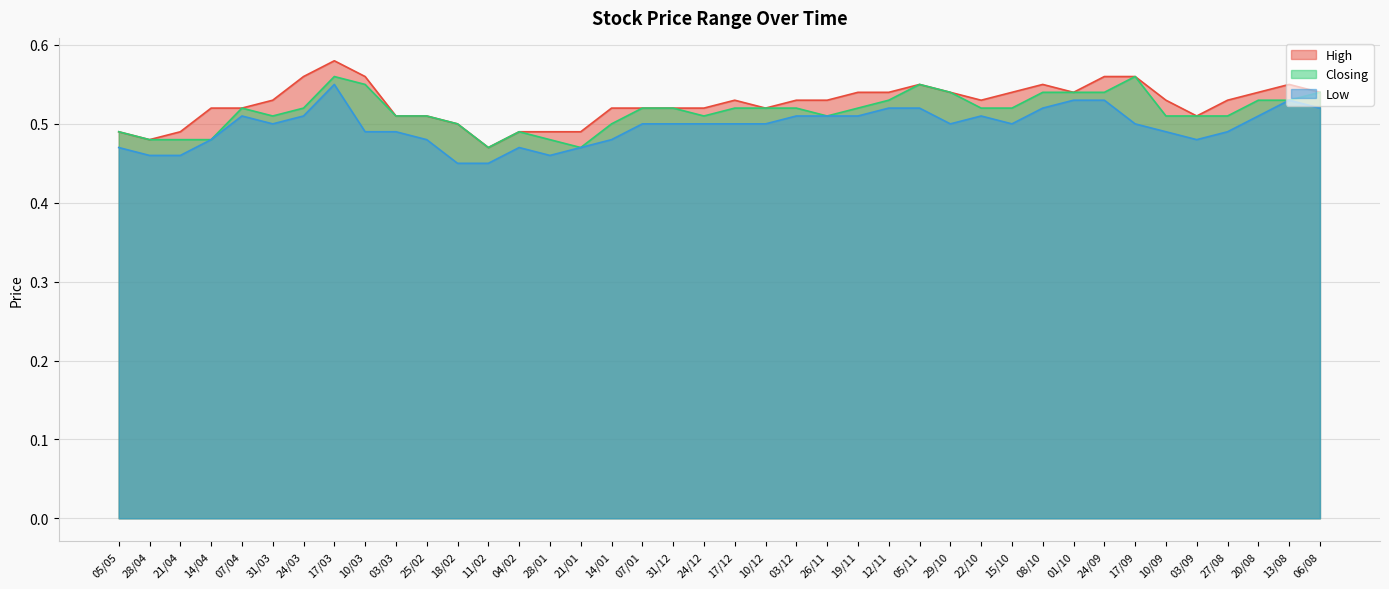

Where is the first local maximum for High?

17/03